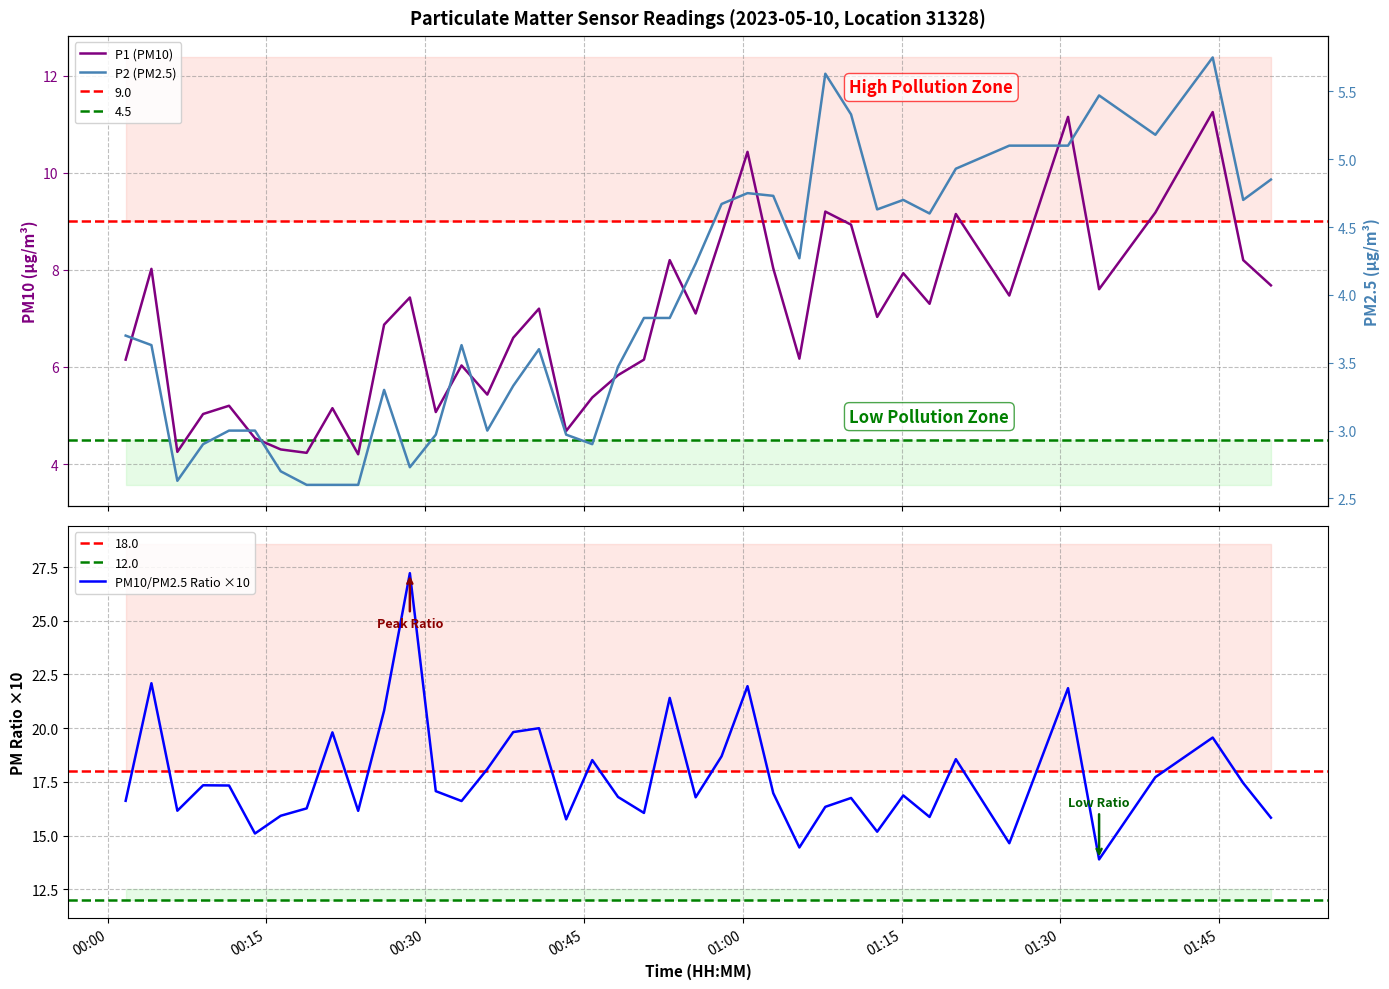

Which series has the widest spread of values?

PM10/PM2.5 Ratio ×10